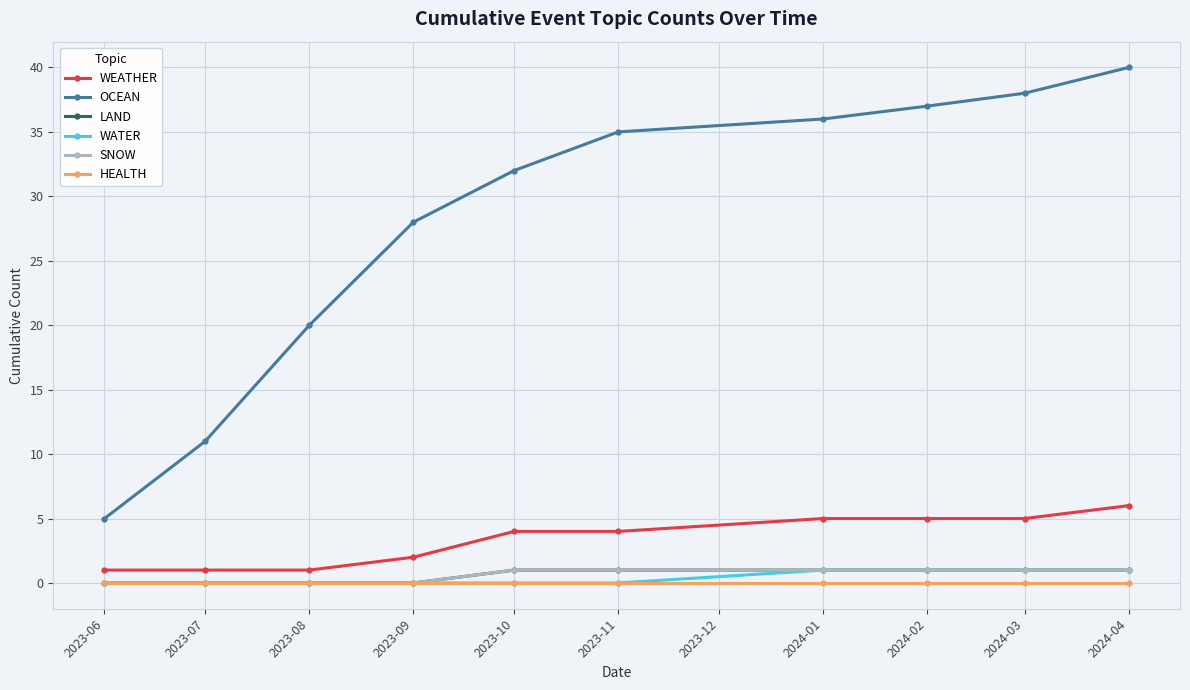

Is it true that WATER equals 0 at 2024-03?

False